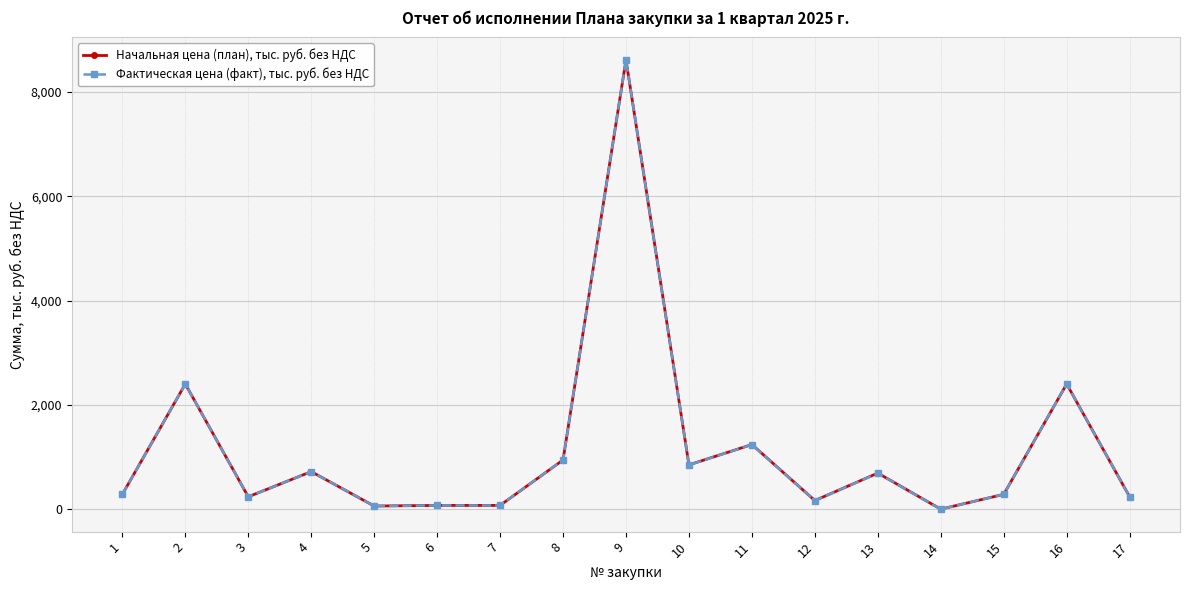

What is the difference between the Начальная цена (план), тыс. руб. без НДС values at 10 and 5?

789.7